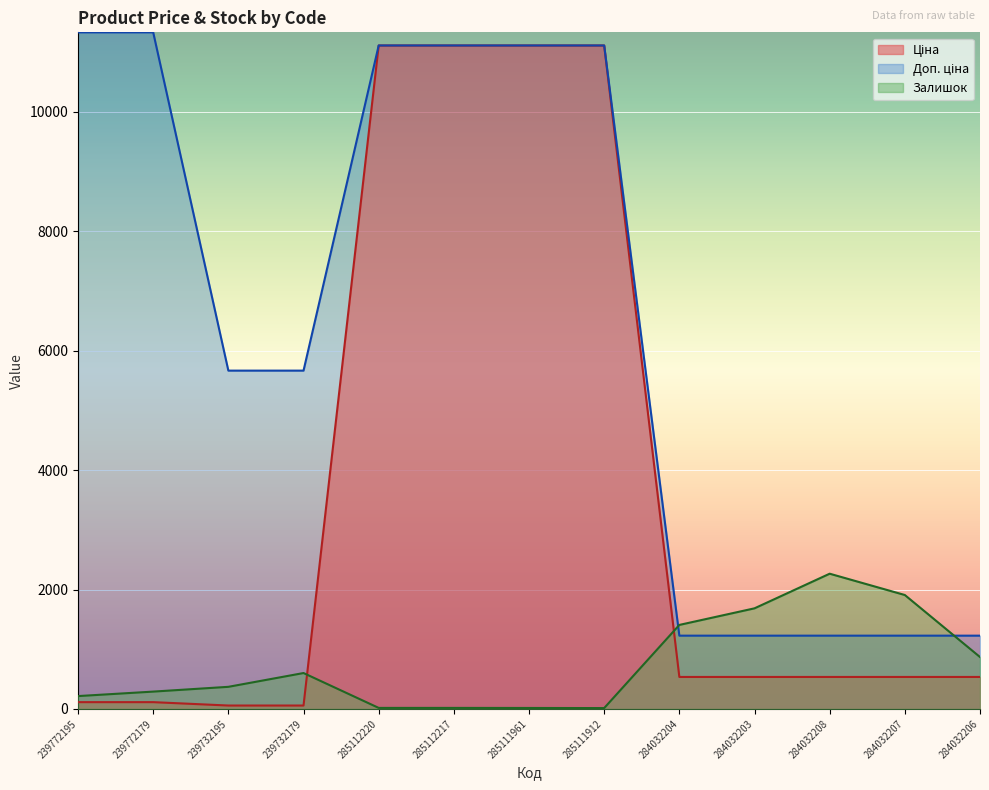

What is the label of the 4th point from the right?

284032203